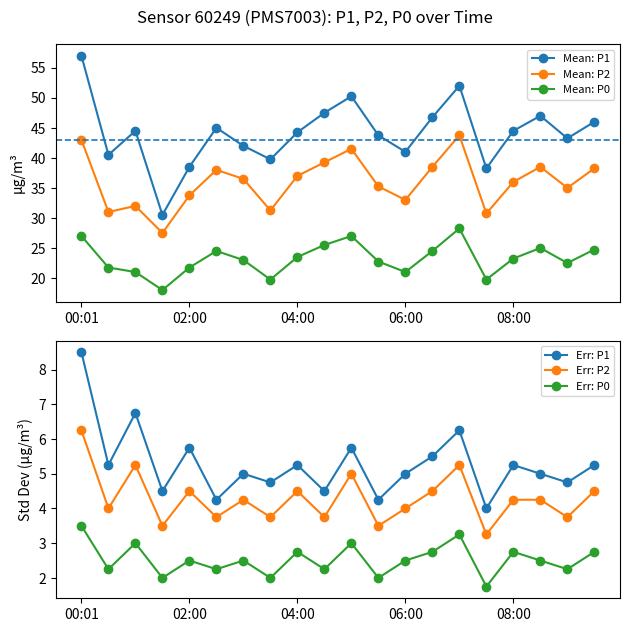

List the series in order of their peak value, lowest first.

Err: P0, Err: P2, Err: P1, Mean: P0, Mean: P2, Mean: P1